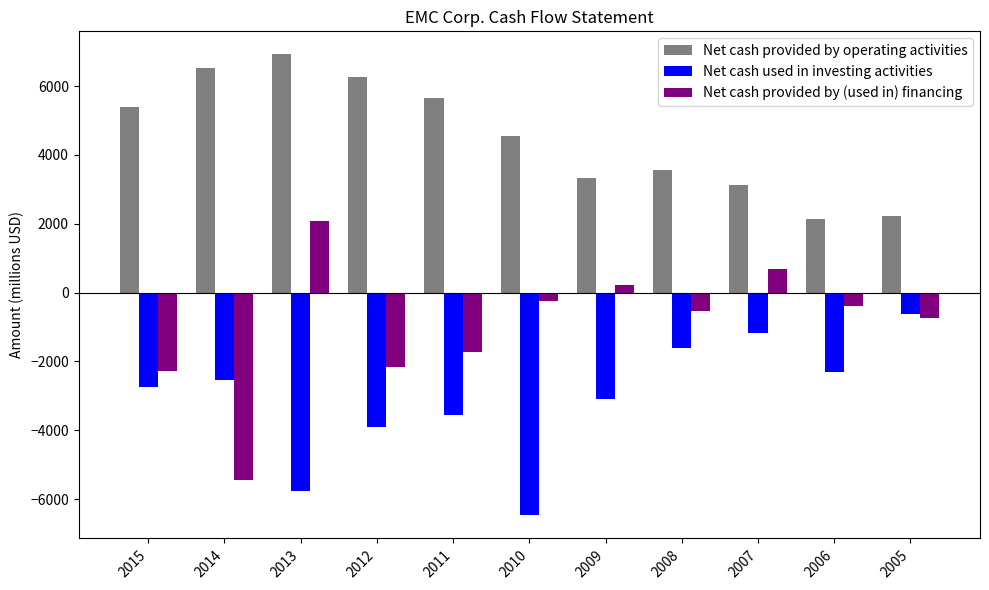

What is the minimum value shown in the chart?

-6476